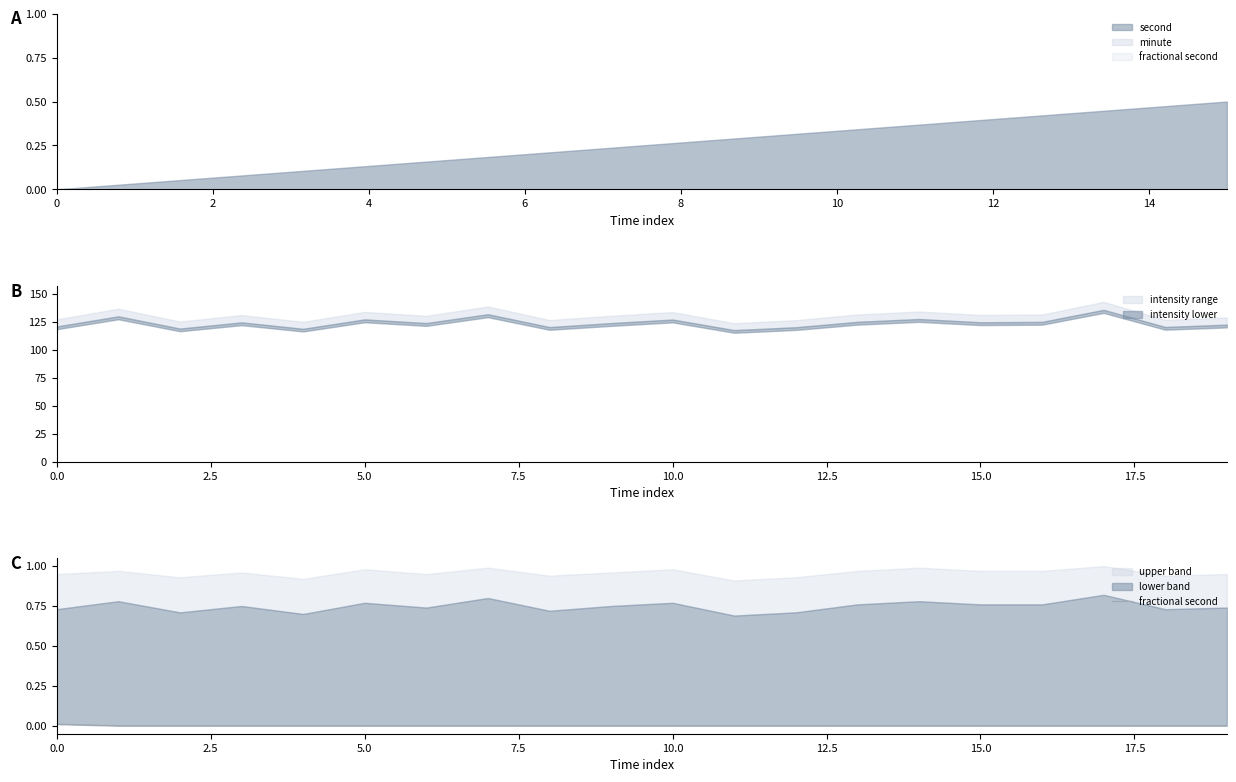

How many data points does each series have?

20